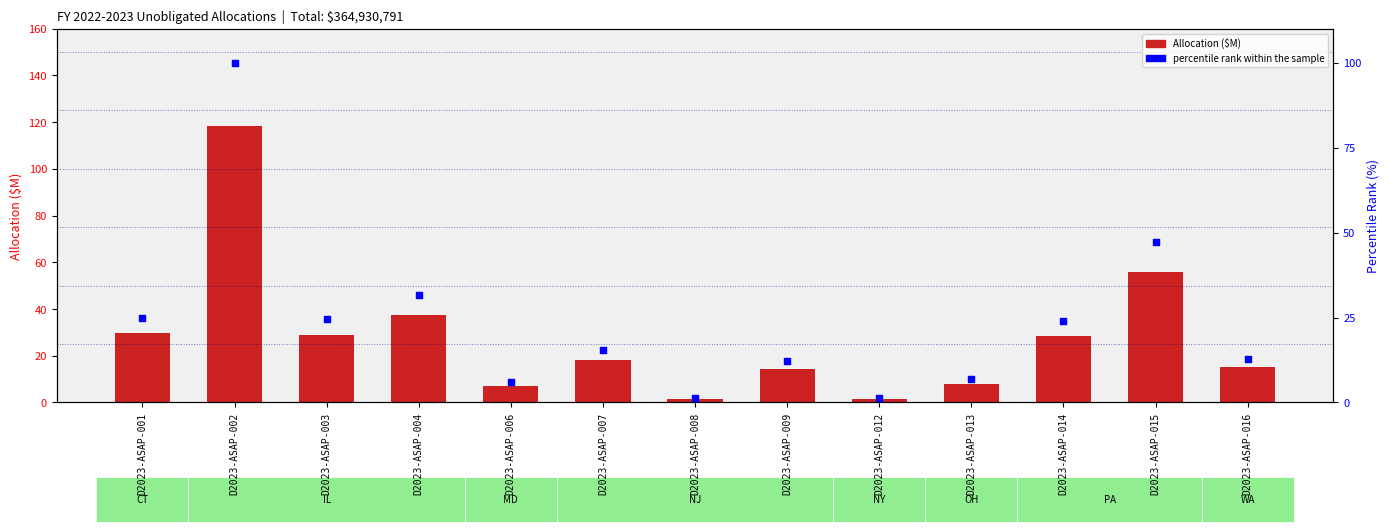

Which series contains the lowest Y value?

percentile rank within the sample